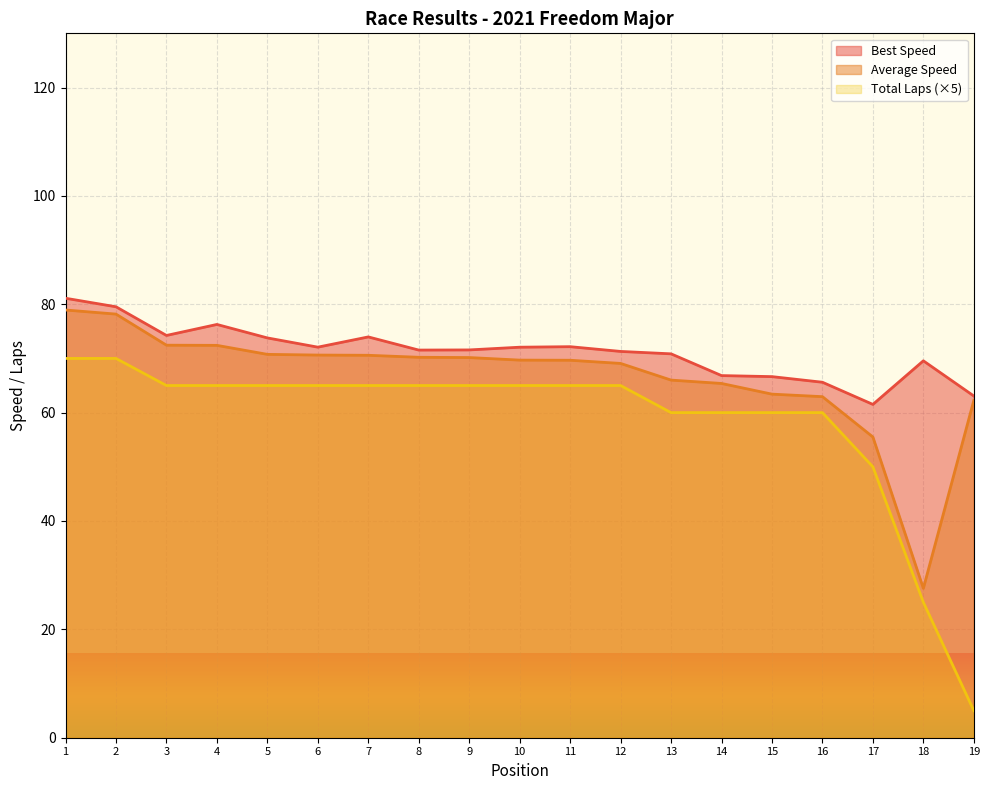

What is the maximum value for Total Laps (×5)?

70.0